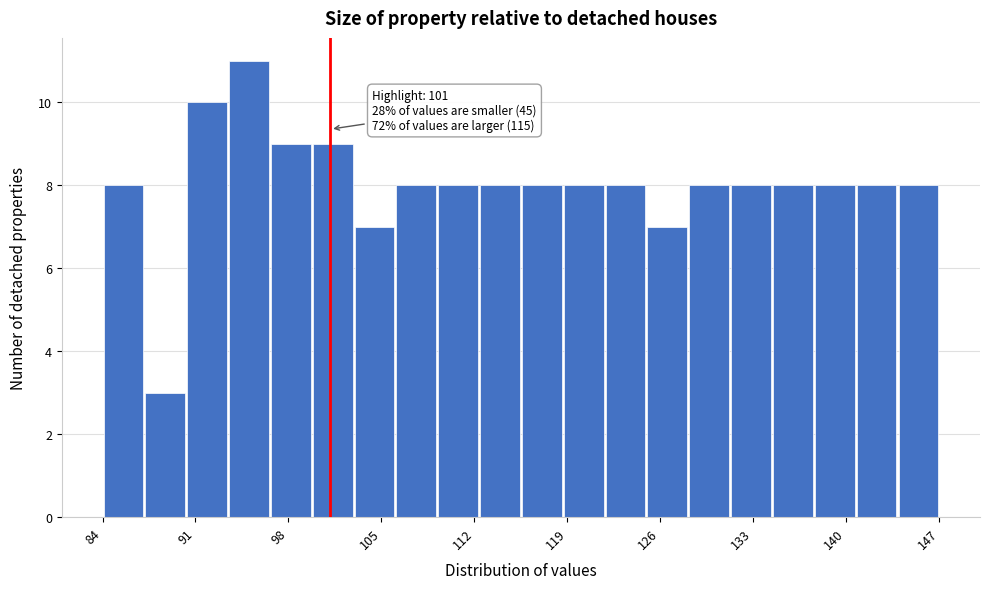

Around what value on the x-axis is the tallest bar? Give the approximate position of its centre, as read against the axis.

95